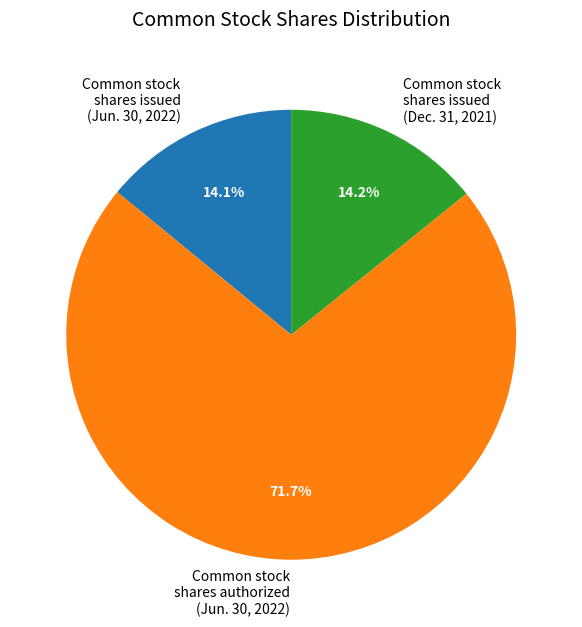

How many slices are in this pie chart?

3